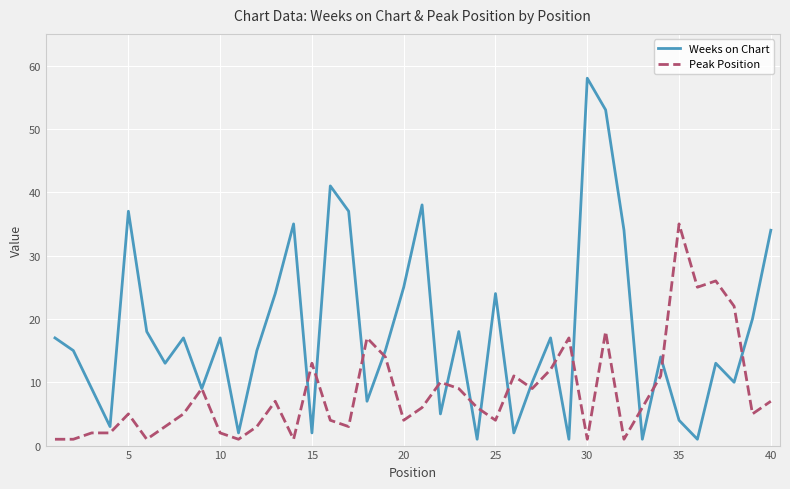

What is the greatest value displayed?

58